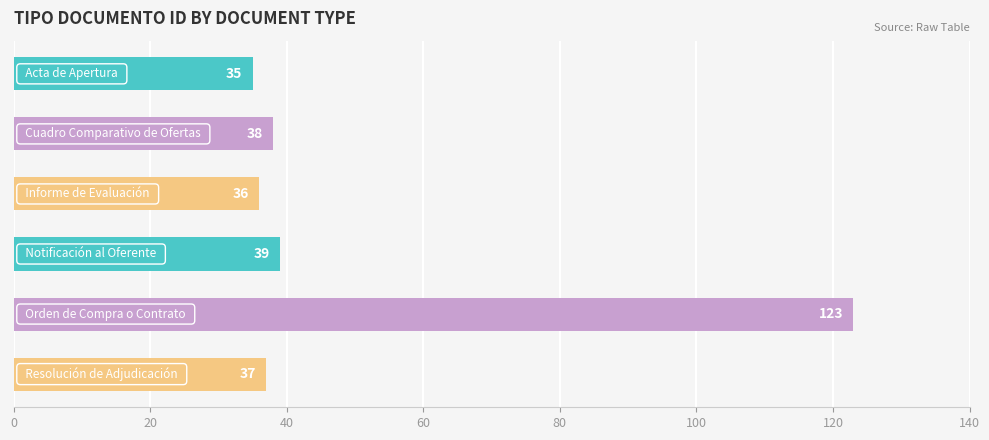

What is the minimum value shown in the chart?

35